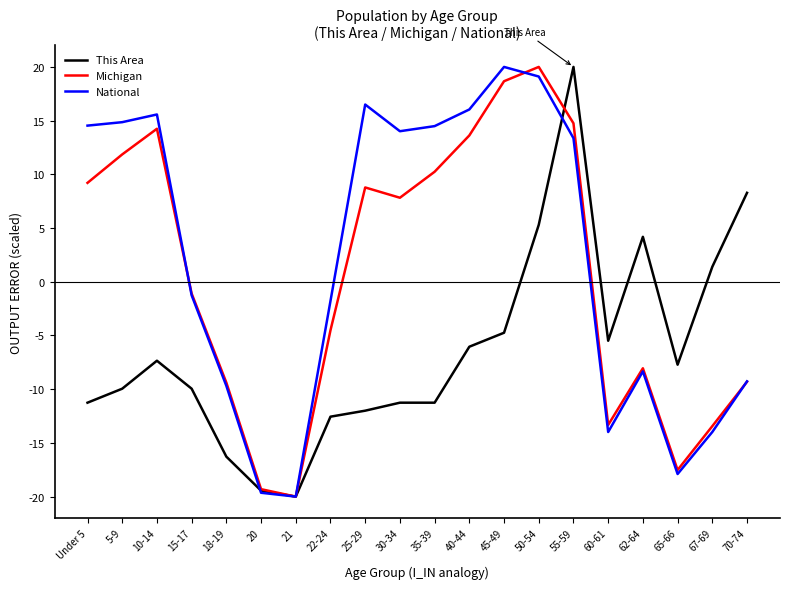

Rank the series by their average value, from lowest to highest.

This Area, Michigan, National